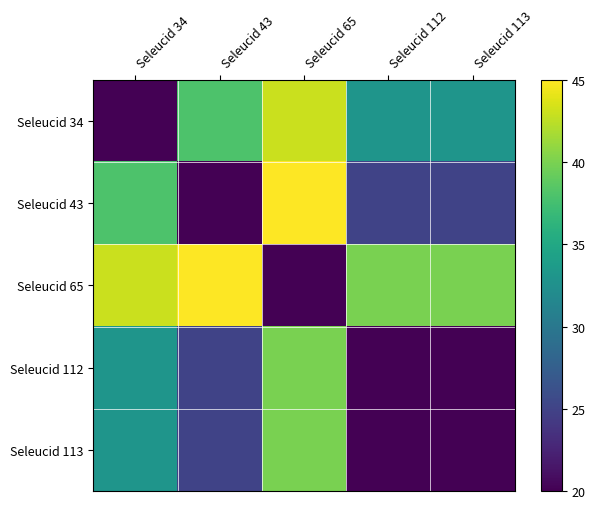

Which category has the highest value across all series?

Seleucid 65